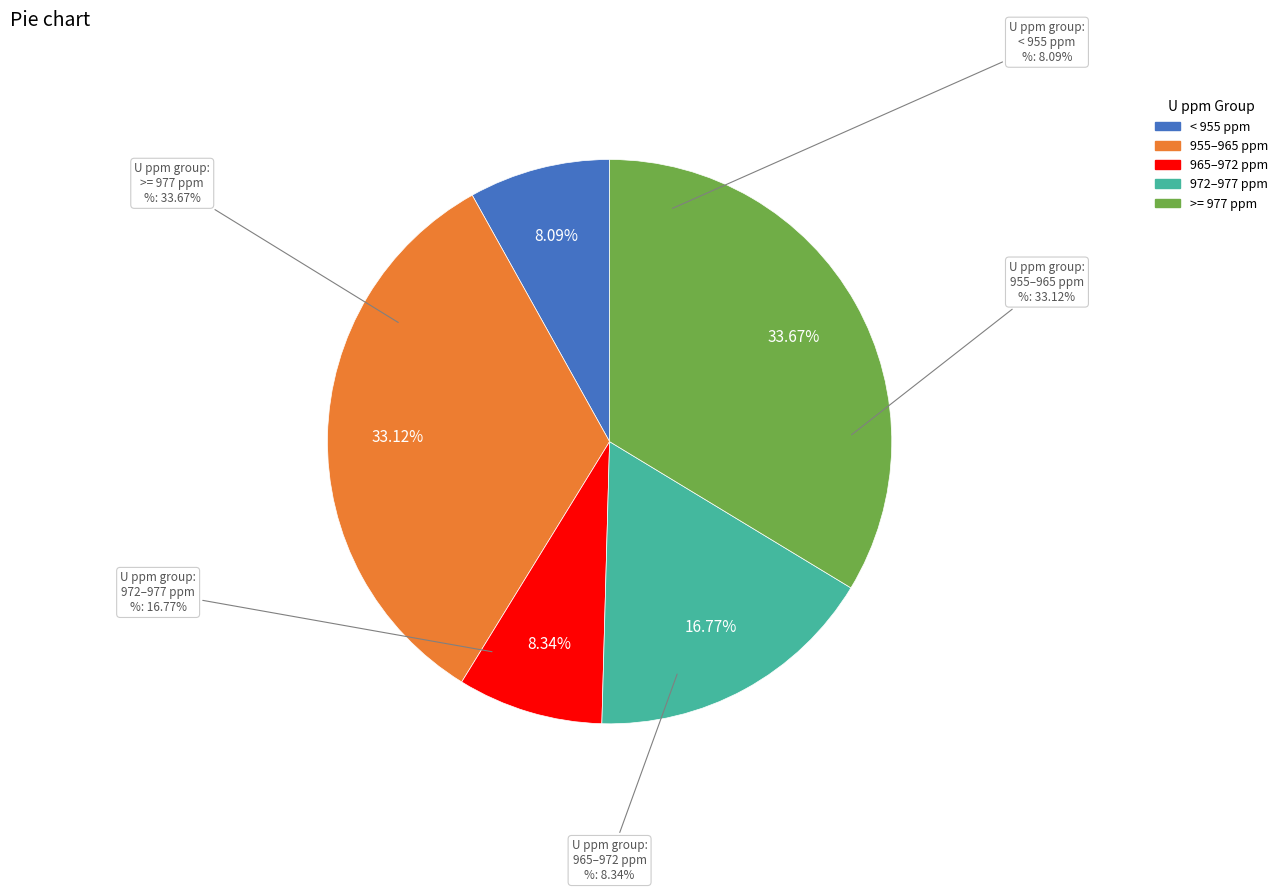

The {0.00} slice represents 8% of the pie. True or false?

True